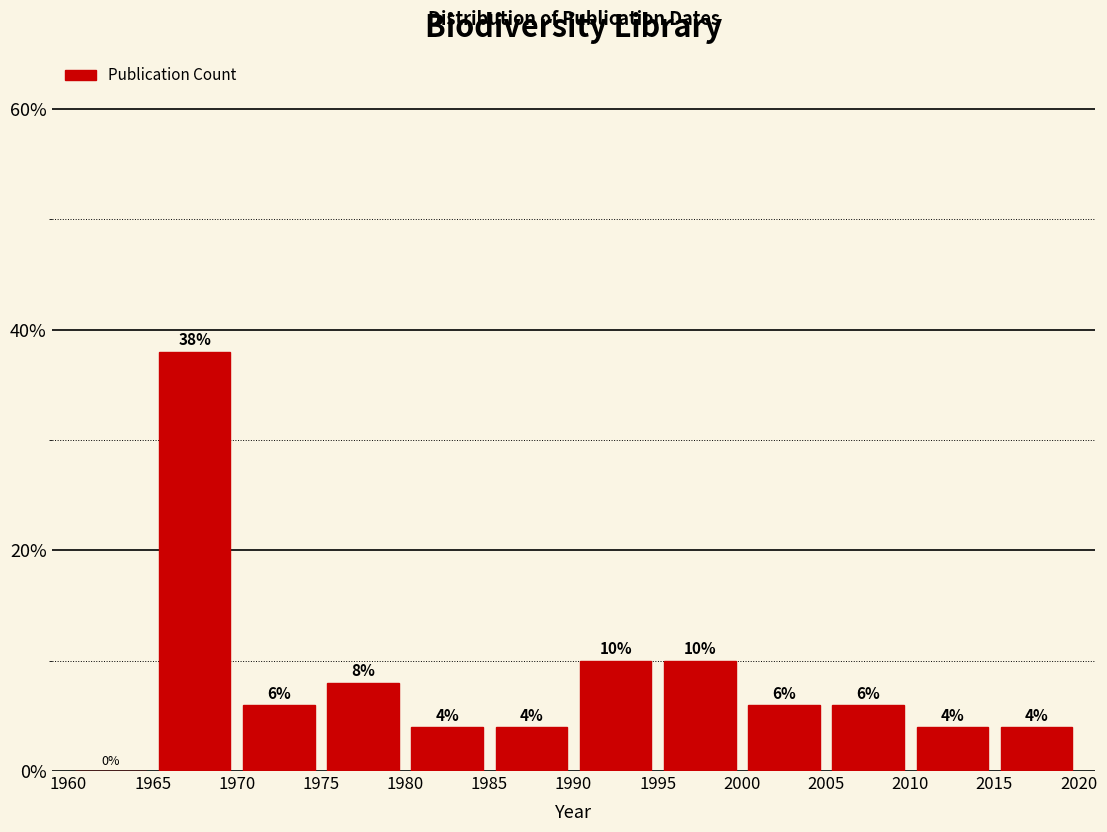

Reading left to right, transcribe this chart: for each bar, give the range it covers on the x-axis and its height.

1960 to 1965: 0
1965 to 1970: 38
1970 to 1975: 6
1975 to 1980: 8
1980 to 1985: 4
1985 to 1990: 4
1990 to 1995: 10
1995 to 2000: 10
2000 to 2005: 6
2005 to 2010: 6
2010 to 2015: 4
2015 to 2020: 4